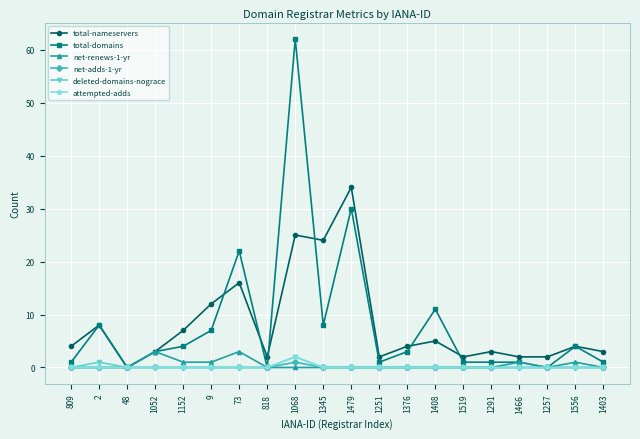

Which series has the largest range (max minus min)?

total-domains